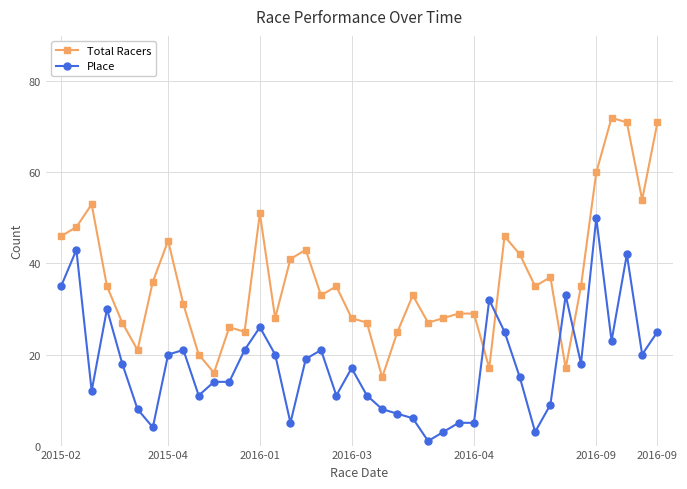

Which series has the largest total across all categories?

Total Racers